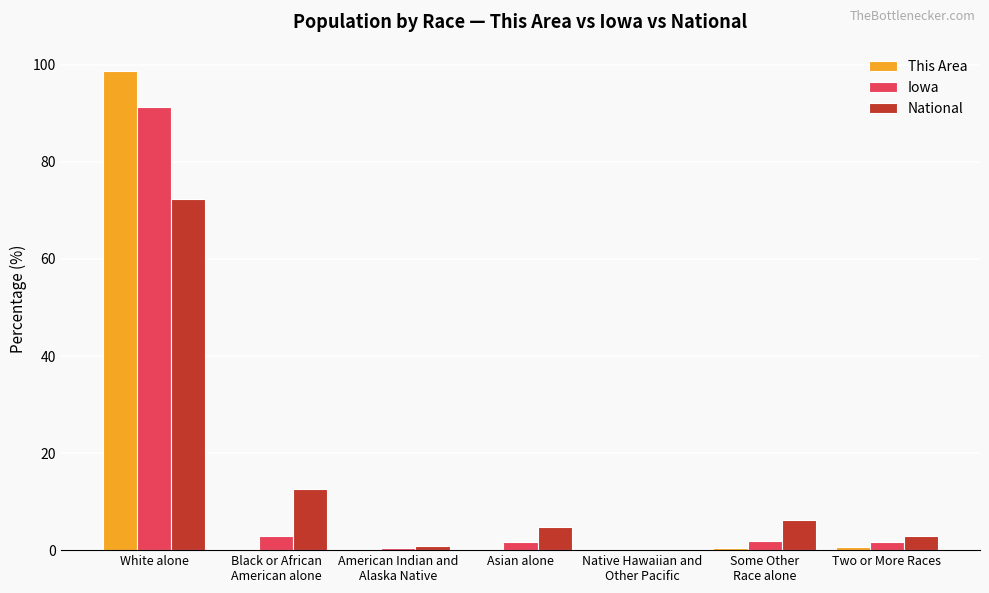

Is it true that This Area equals 98.7 at White alone?

True